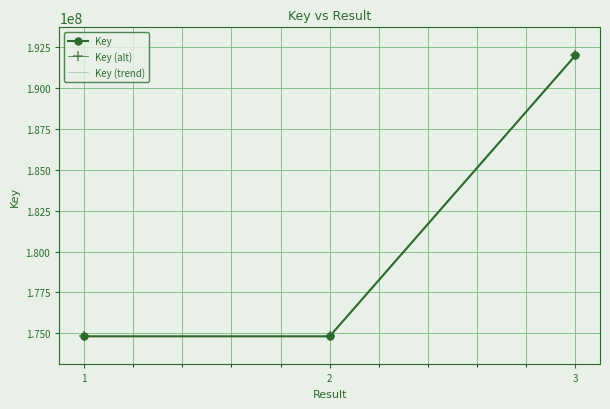

Where is Key (trend) nearest to the value 183405688?

2